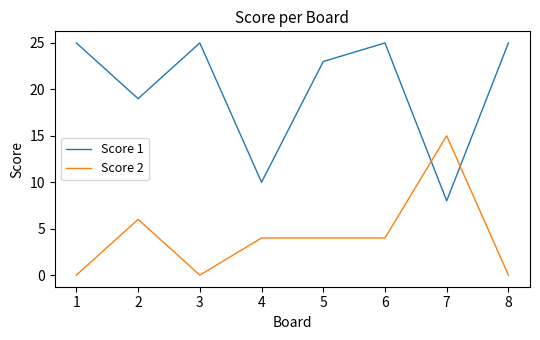

Is it true that Score 2 equals 3 at 2?

False